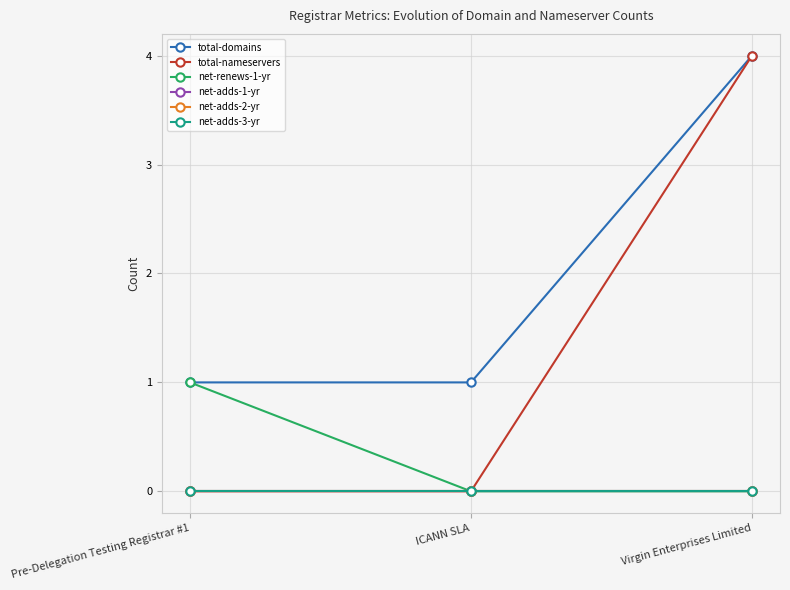

Is this an area chart (filled region under the line)?

No